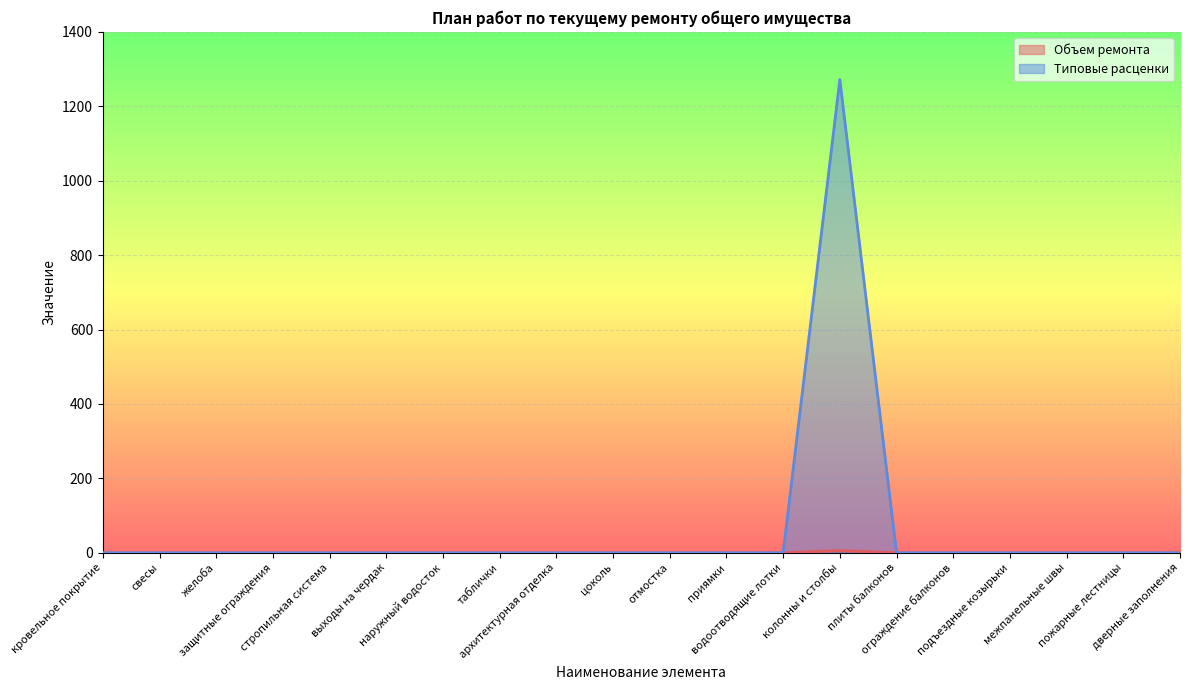

What is the label of the 13th point from the right?

таблички